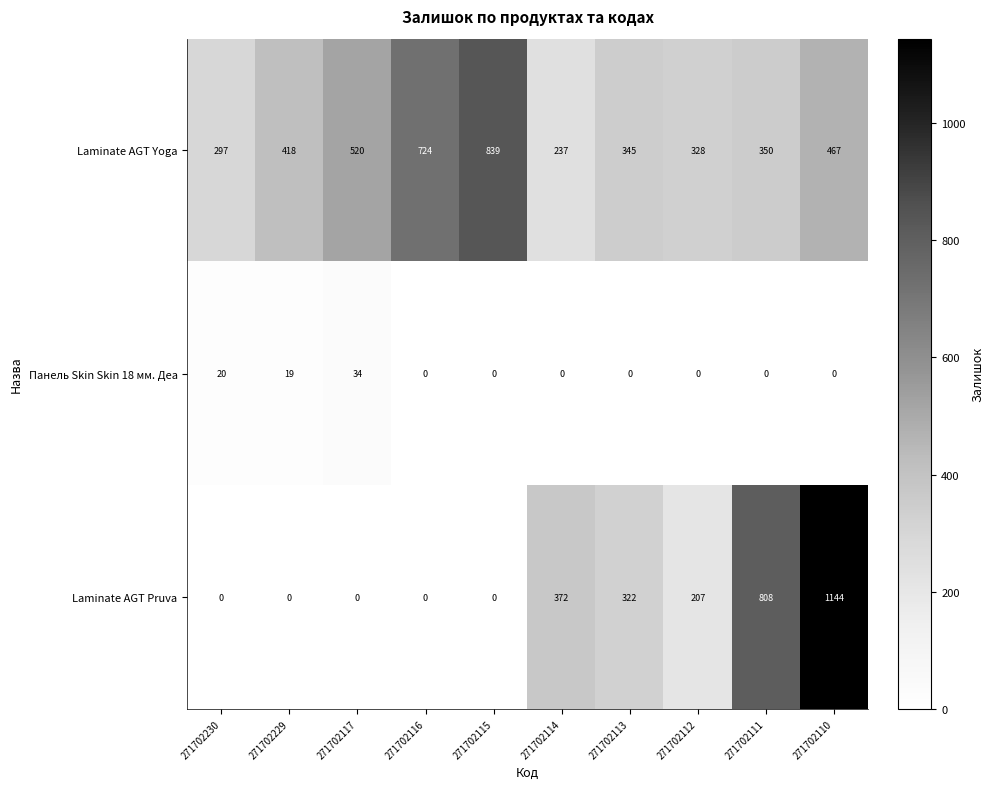

Read the Laminate AGT Yoga value at 271702230, to the nearest 50.

300